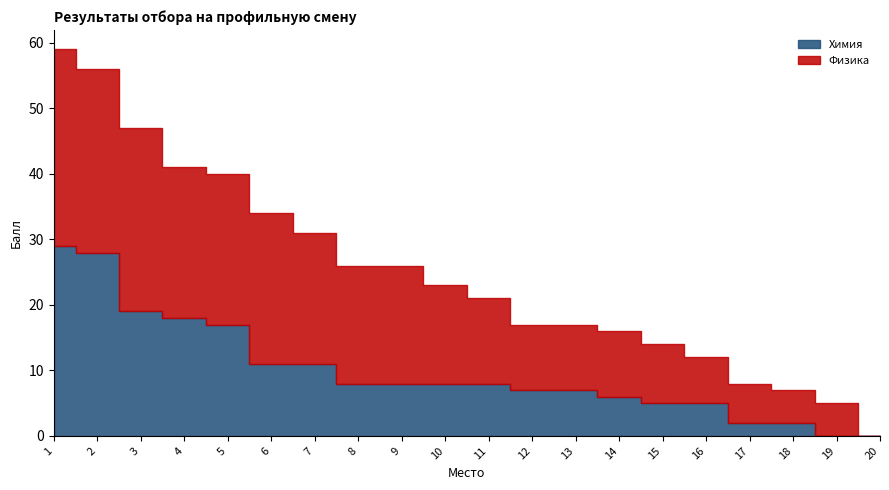

Rank the series at 19 from lowest to highest value.

Химия, Физика